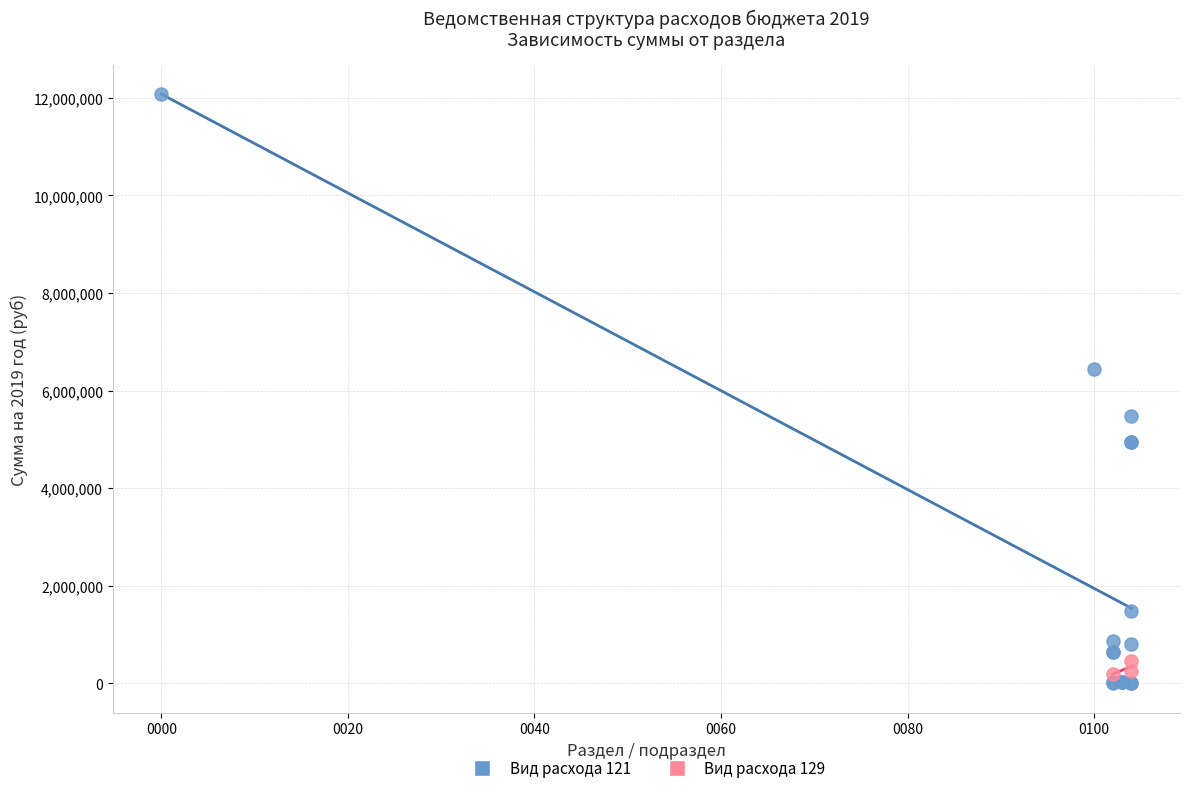

Which series reaches the minimum Y coordinate?

Вид расхода 121